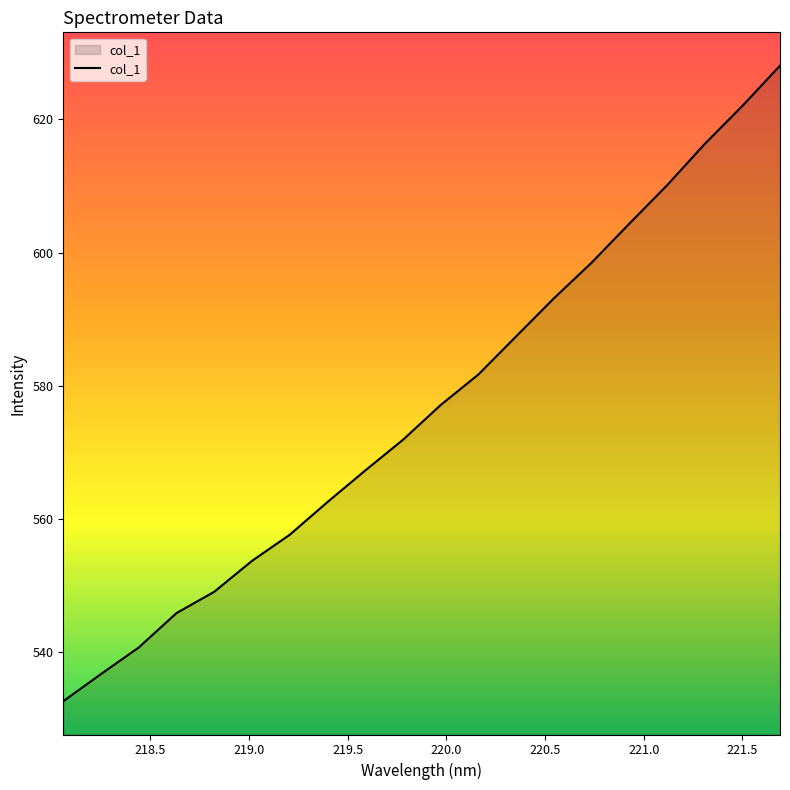

What is the difference between the maximum and minimum values?

95.4